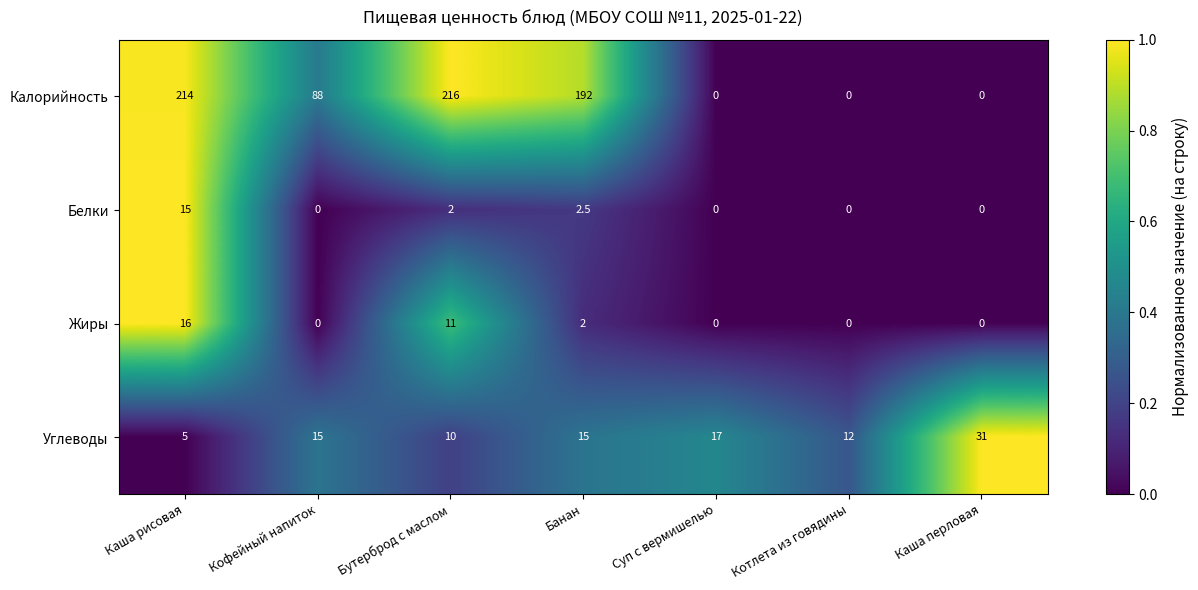

Which series has the largest total across all categories?

Калорийность